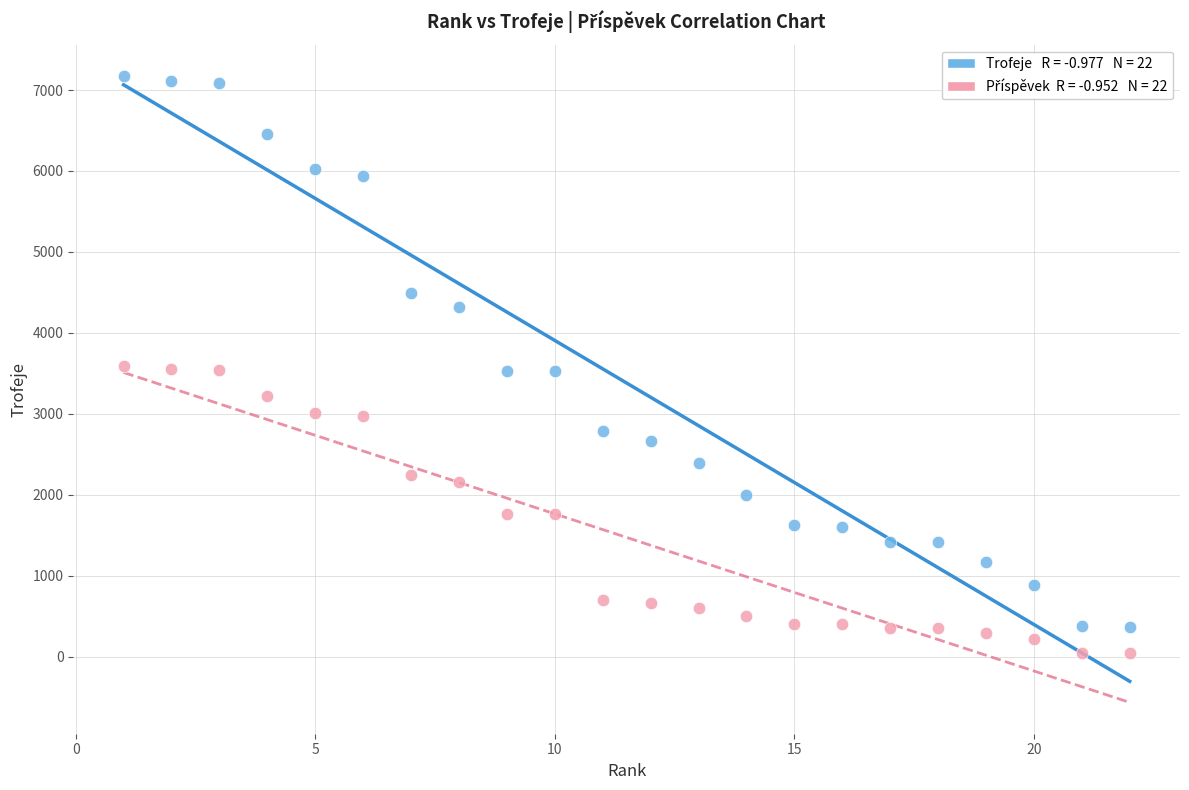

Across all data points, what is the range of Y values (max minus min)?

7131